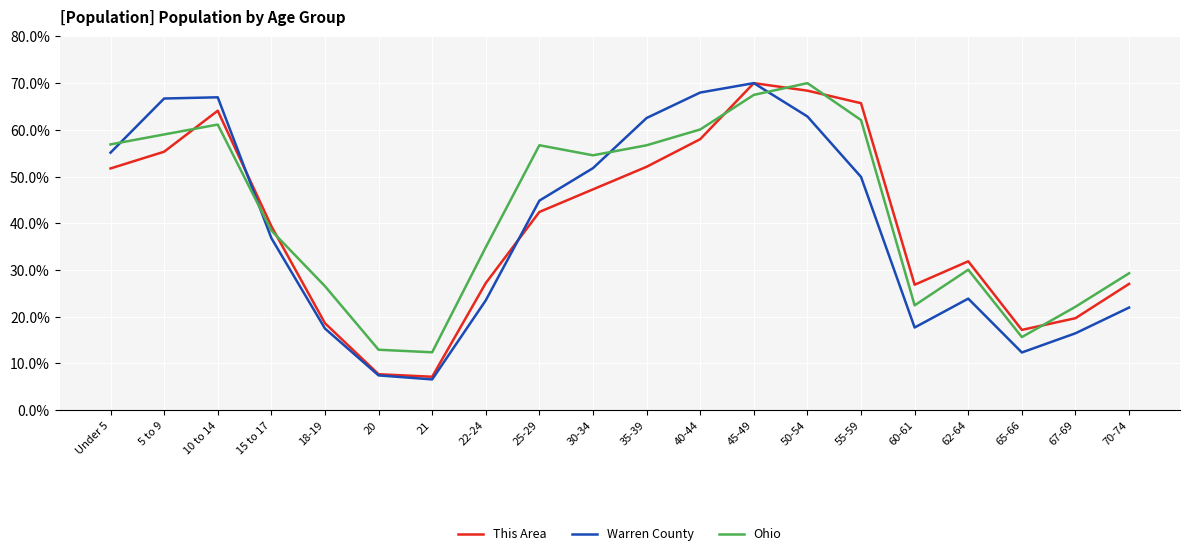

What is the approximate value of This Area at 20?

7.7